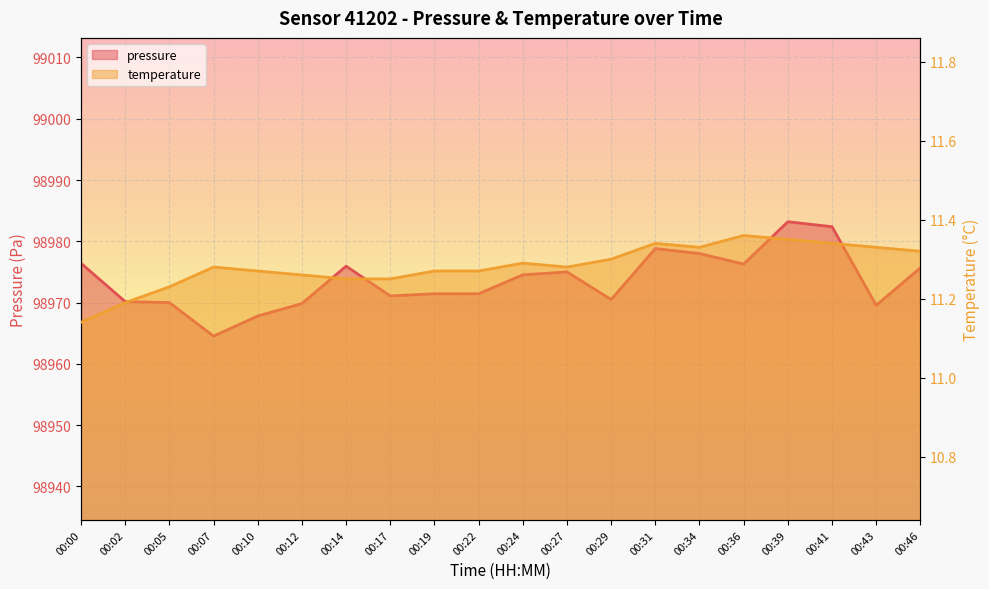

Count the number of categories in the chart.

20